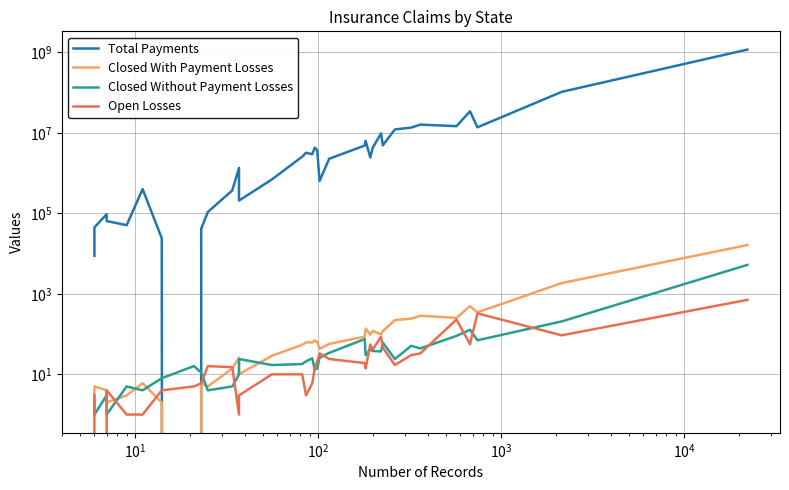

Count the number of categories in the chart.

35